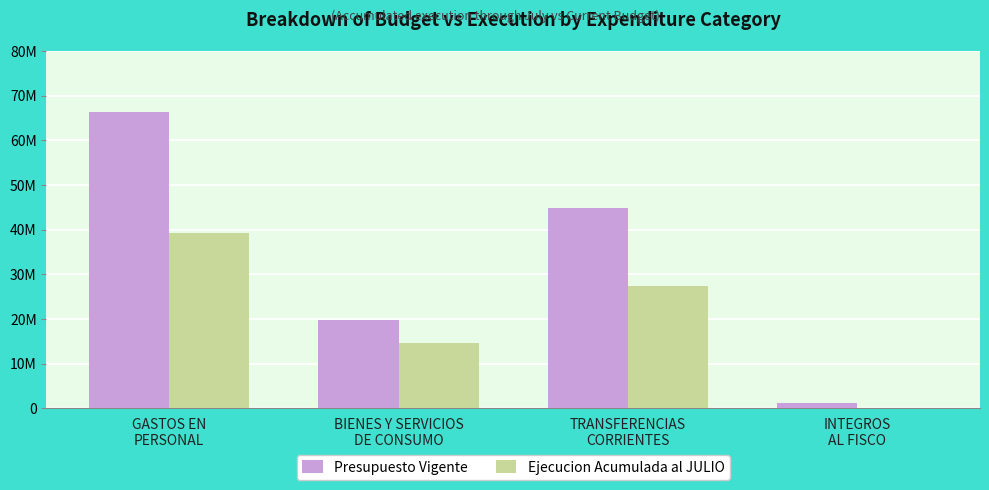

Are the bars horizontal?

No